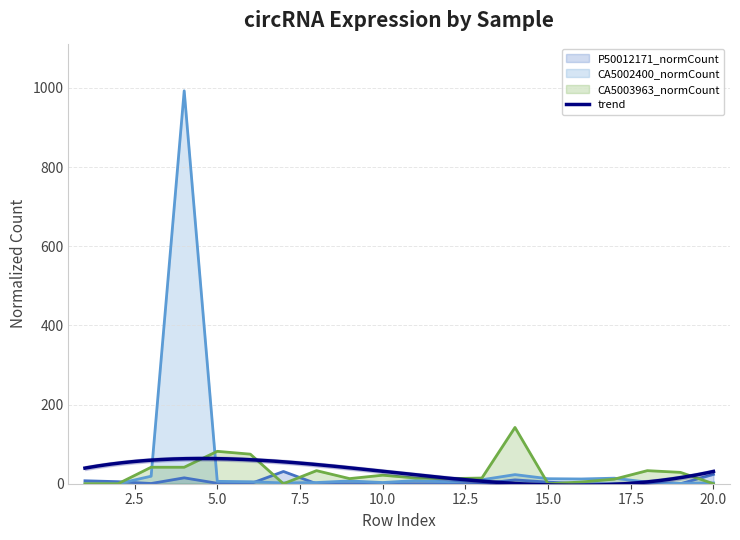

Count the number of data series in this chart.

3